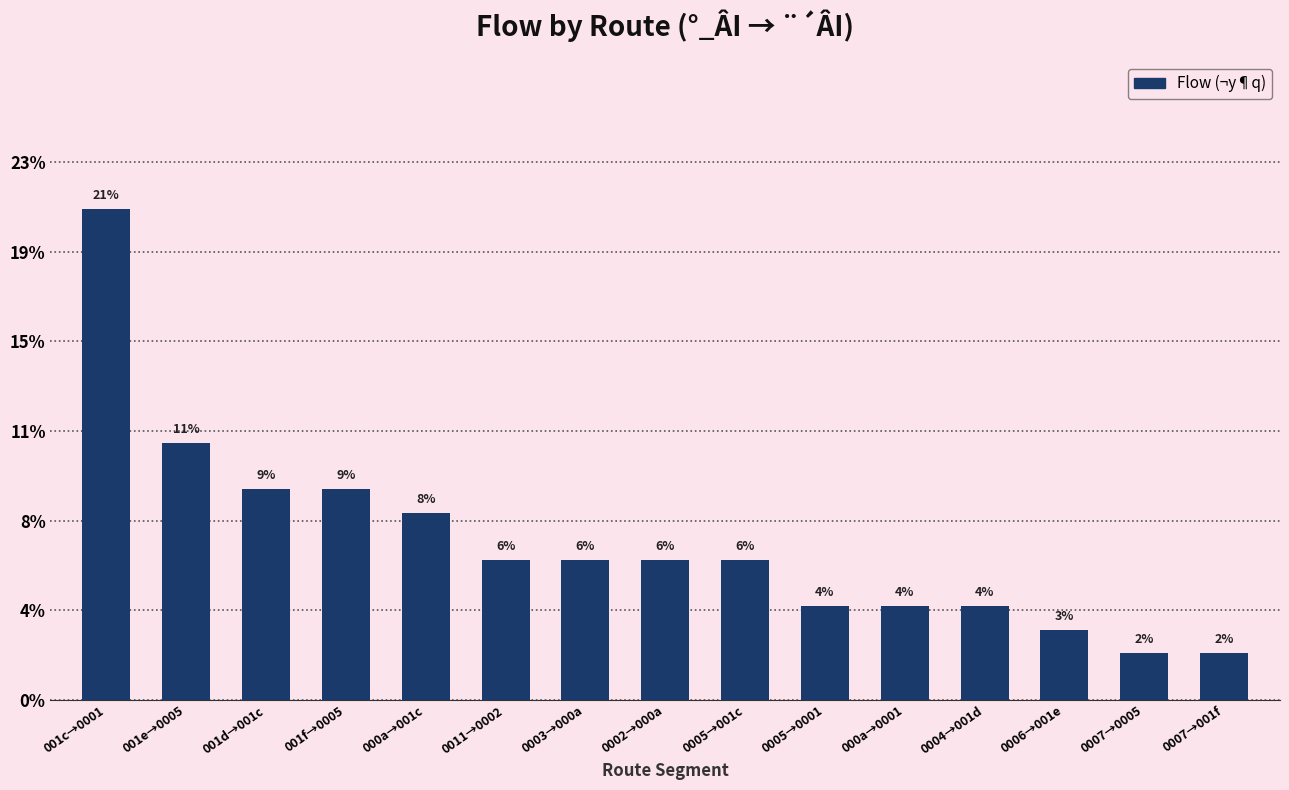

What is the difference between the second highest and minimum values?

9